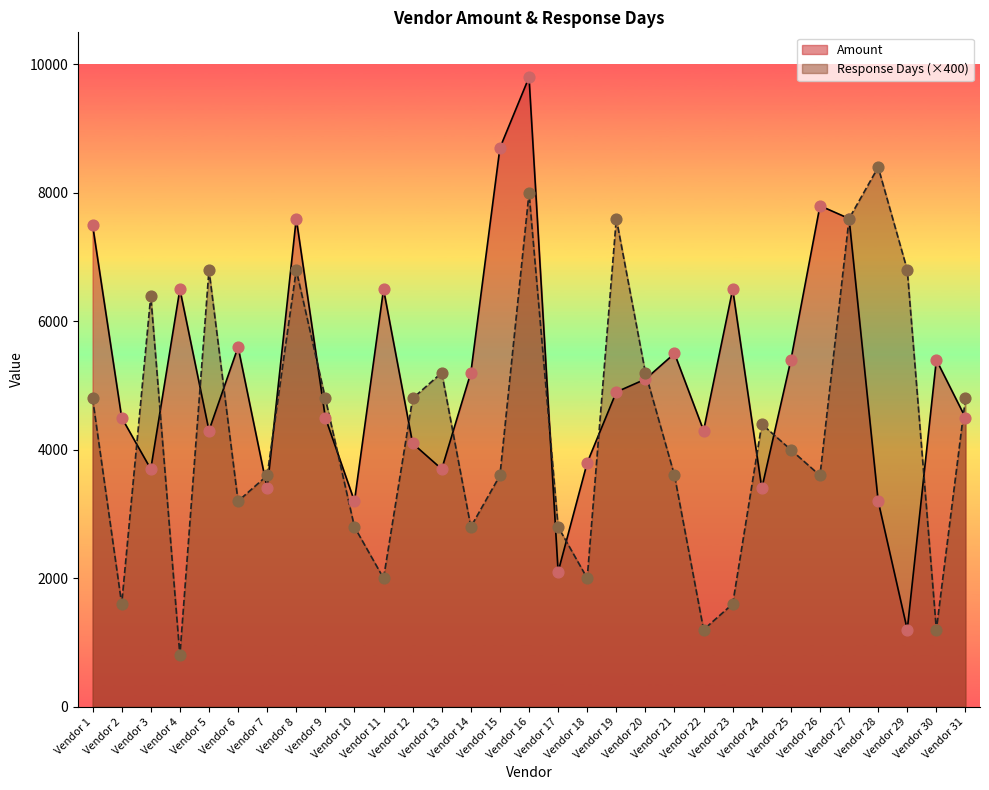

Which series has the largest total across all categories?

Amount